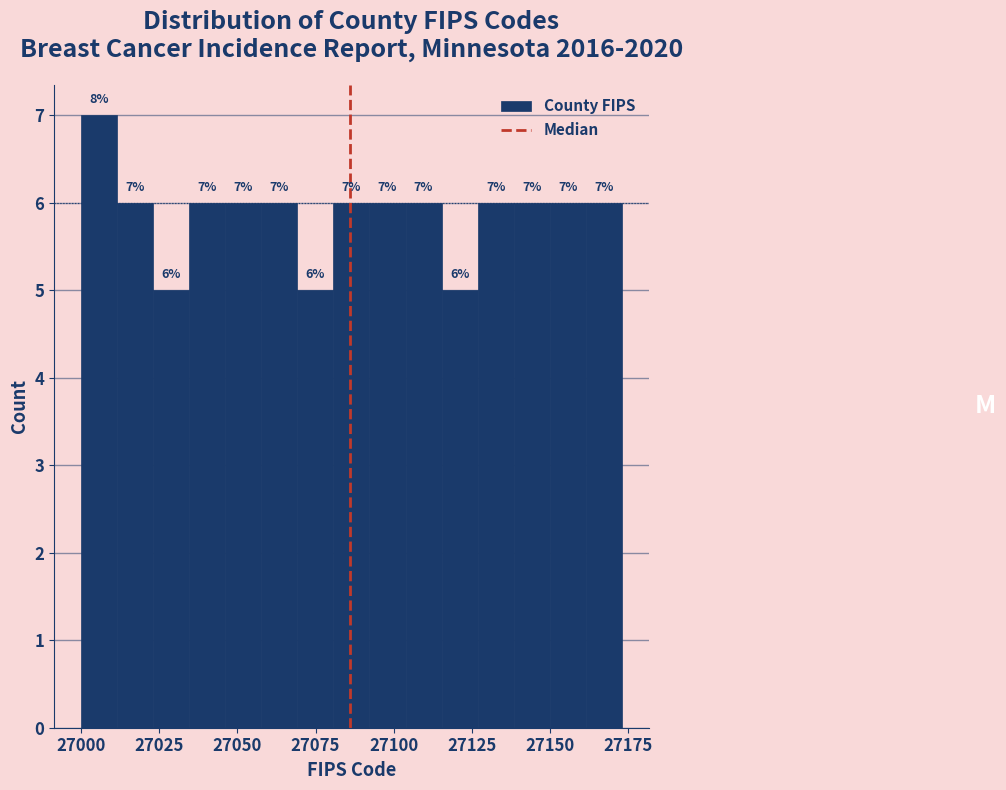

Around what value on the x-axis is the tallest bar? Give the approximate position of its centre, as read against the axis.

27005